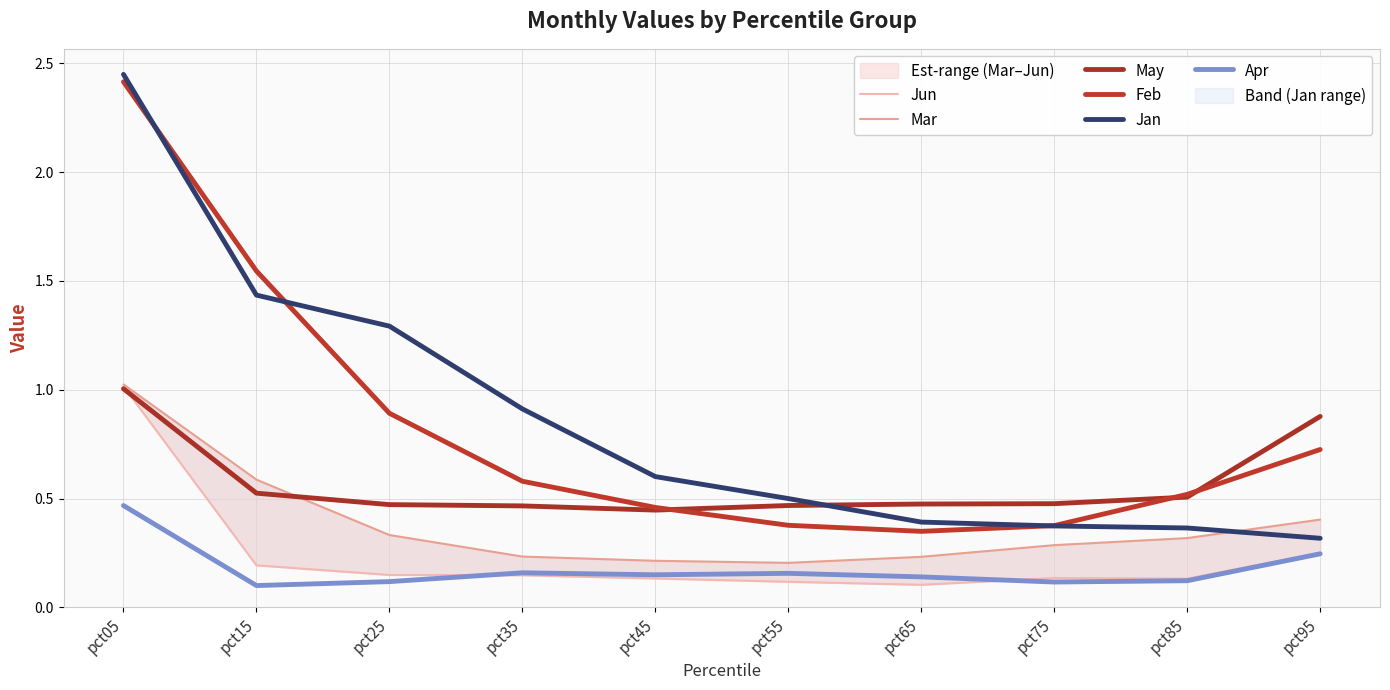

What is the value of the Apr point at the 7th from the left?

0.1